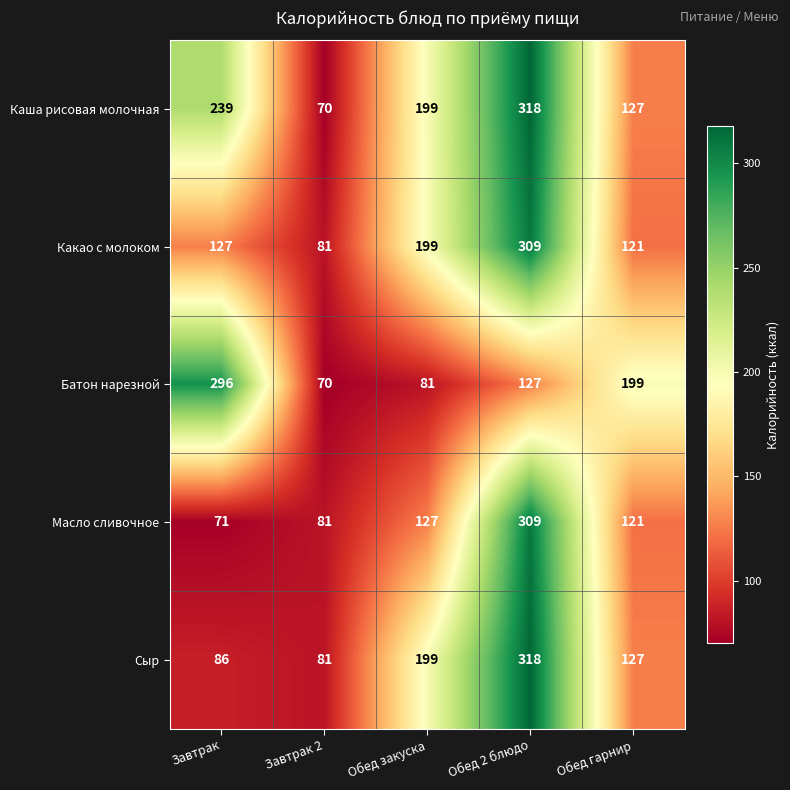

How many Каша рисовая молочная values are between 127 and 239?

3